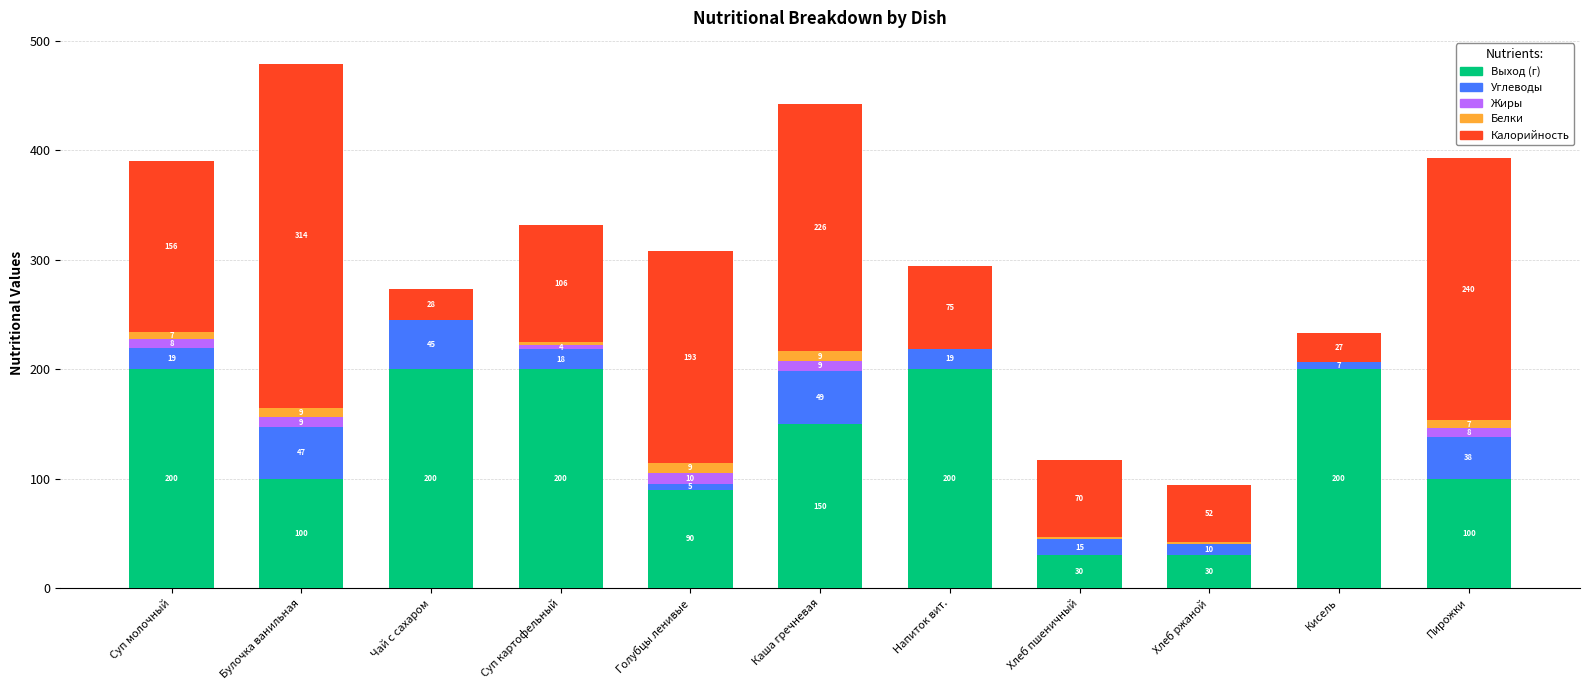

At which category is the sum across all series the highest?

Булочка ванильная